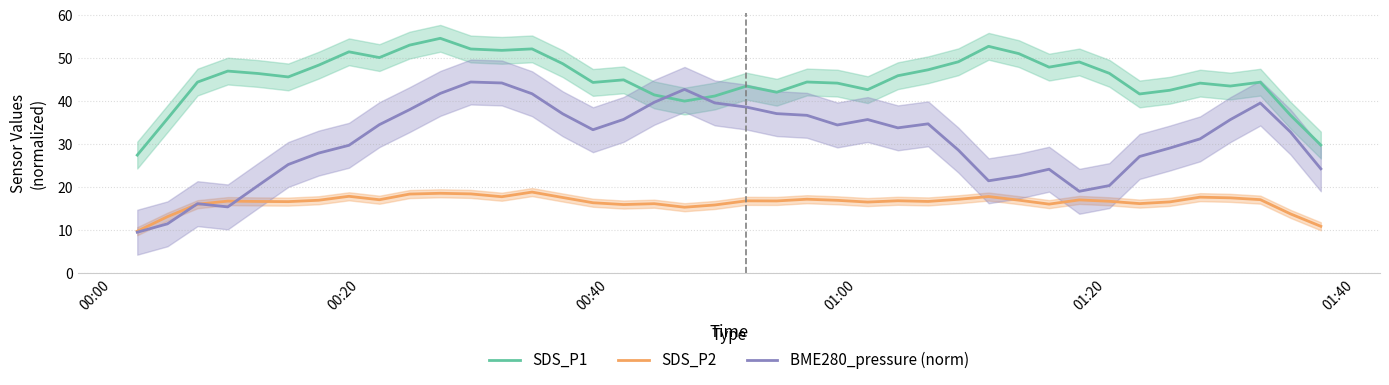

How many values in the BME280_pressure (norm) series exceed 33?

21